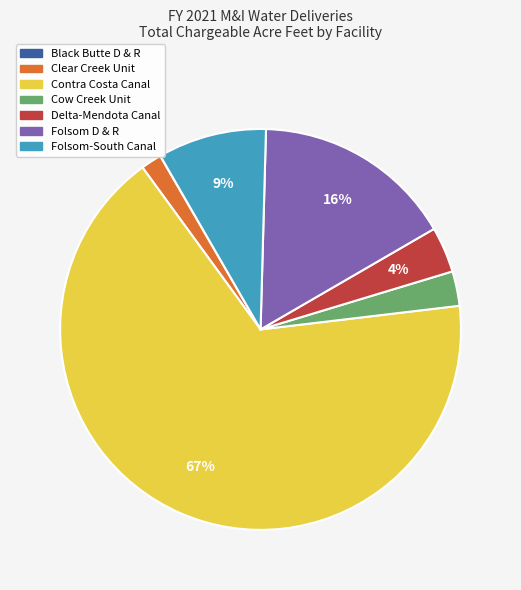

The Folsom D & R slice represents 30% of the pie. True or false?

False